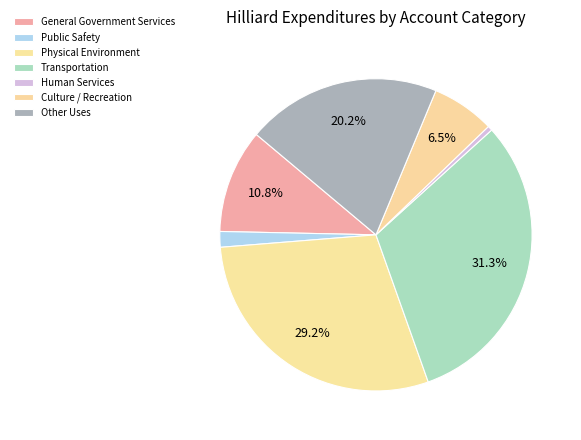

Between Transportation and Culture / Recreation, which is larger?

Transportation